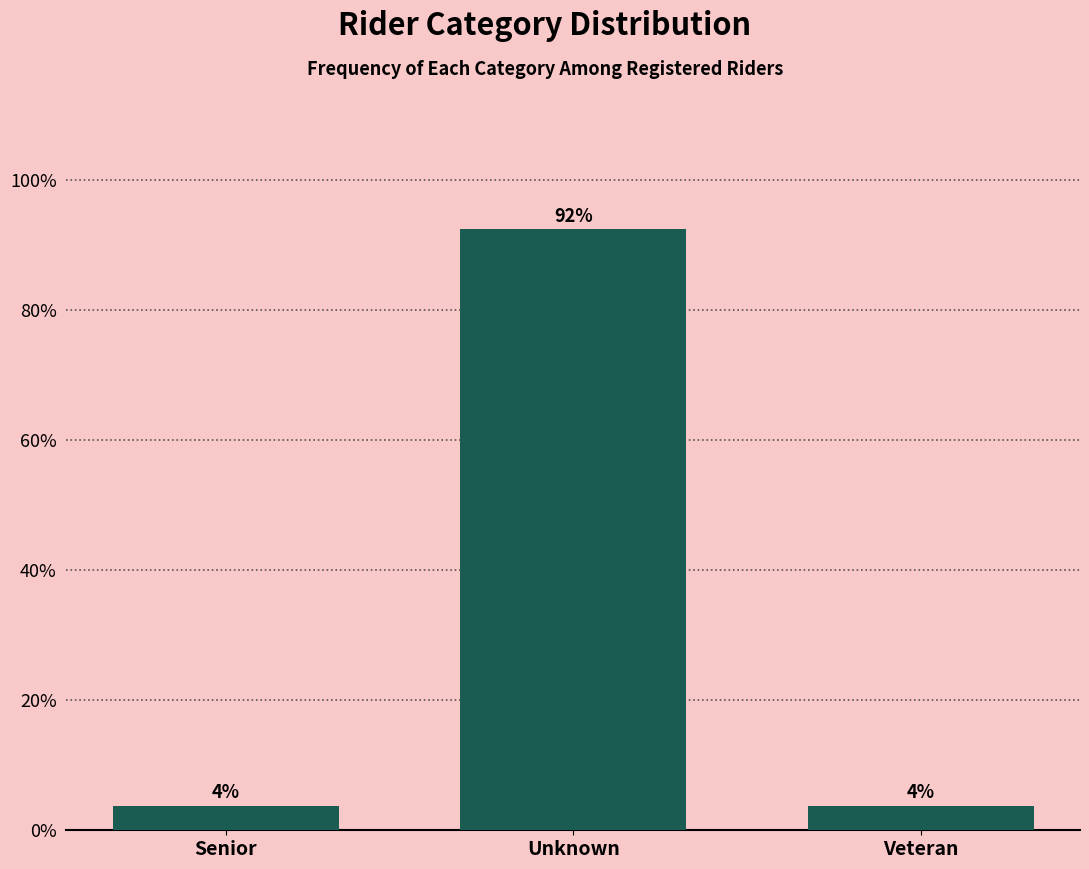

Are the bars horizontal?

No